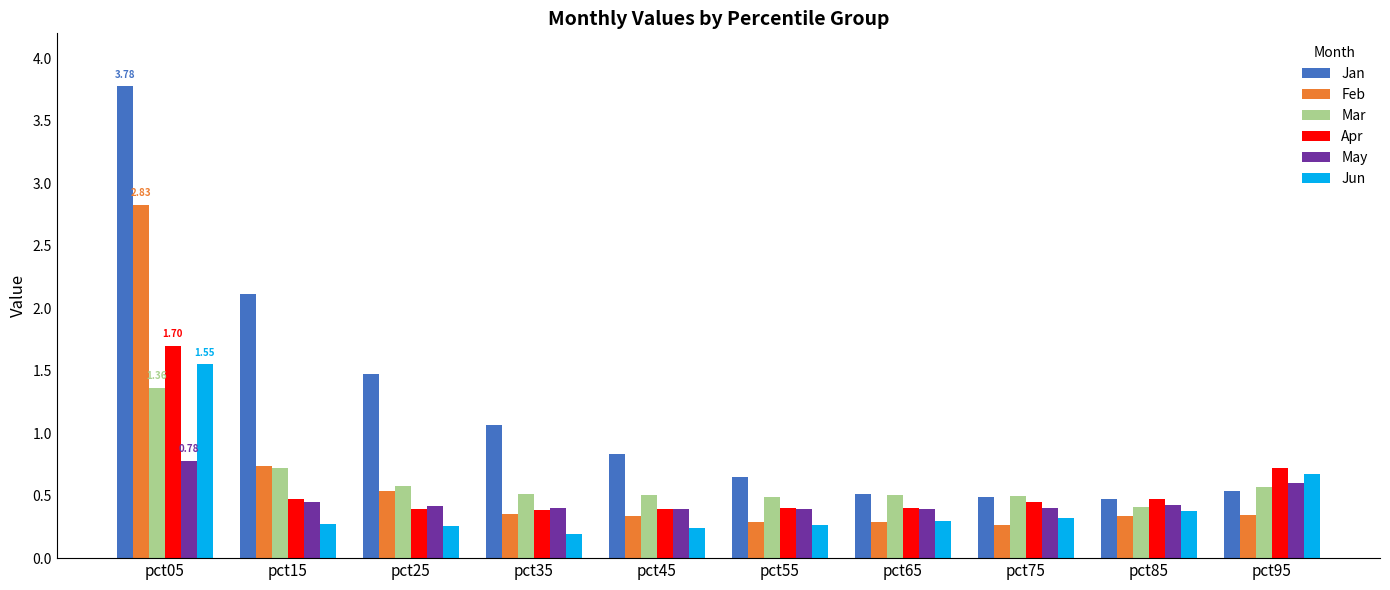

Is it true that Feb equals 0.3 at pct55?

True